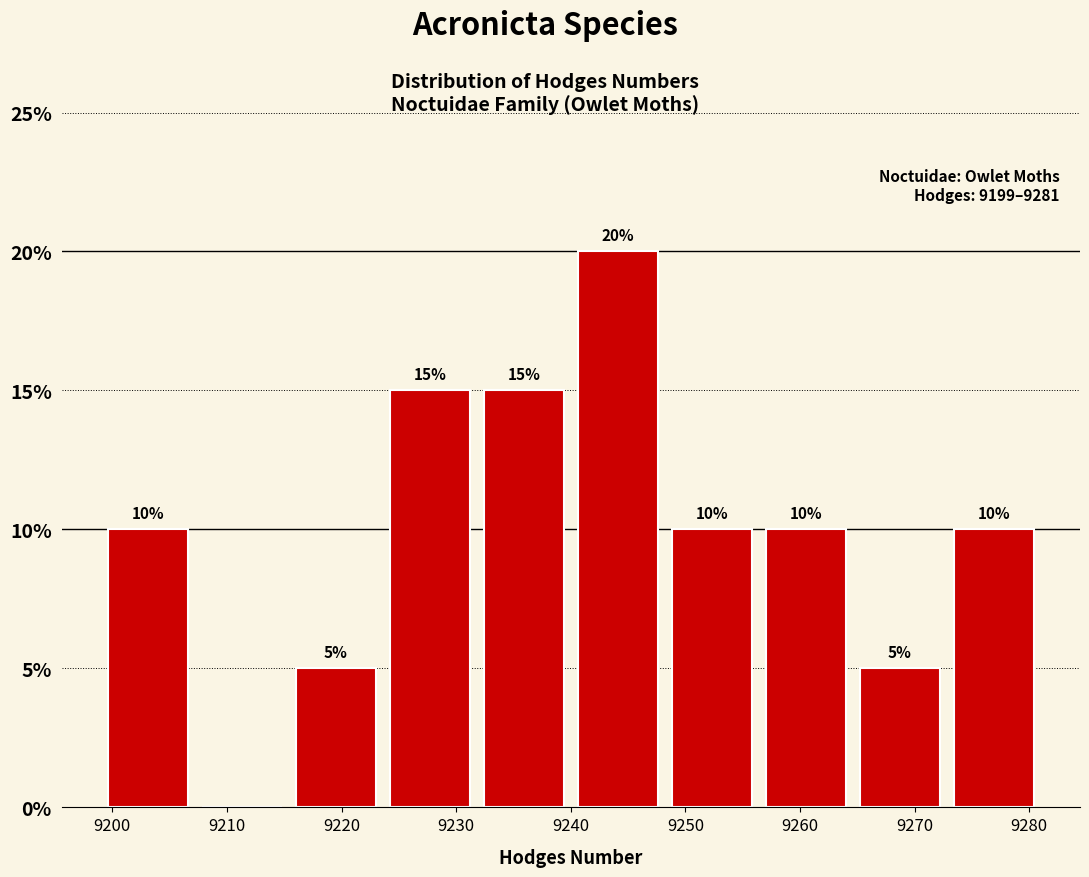

Which range on the x-axis has the tallest bar?

9240.0 to 9248.2